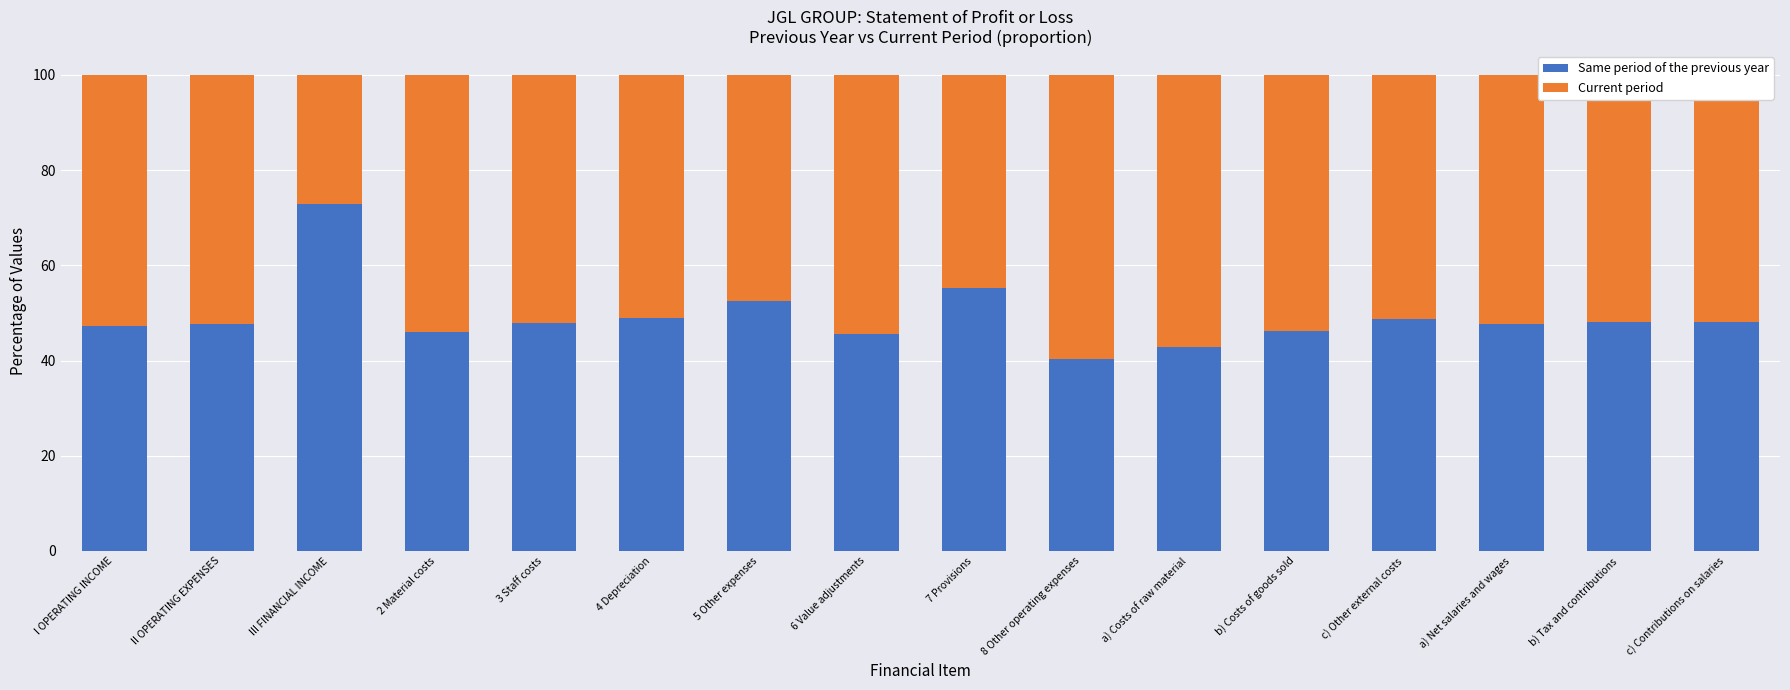

What is the average value of the Same period of the previous year series?

49.1